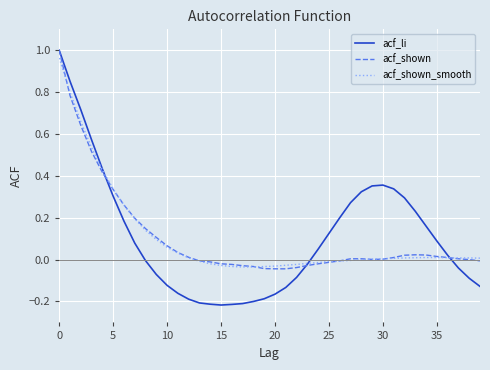

Which series has the widest spread of values?

acf_li